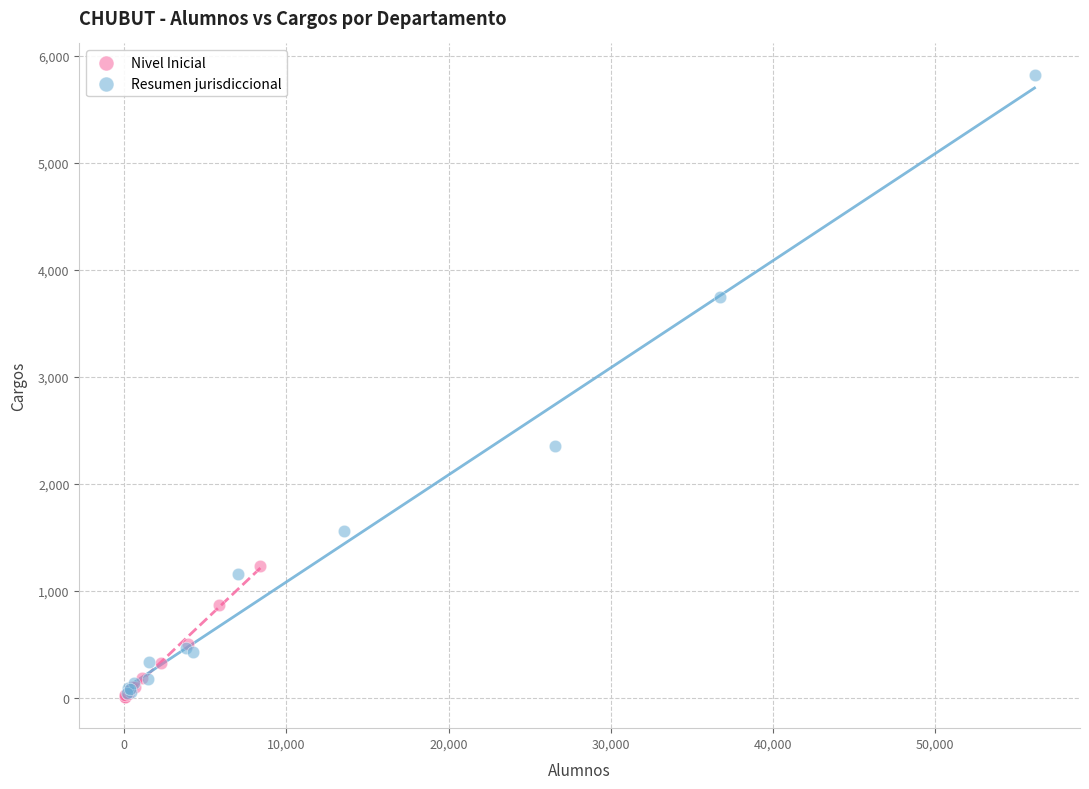

Which series contains the highest Y value?

Resumen jurisdiccional